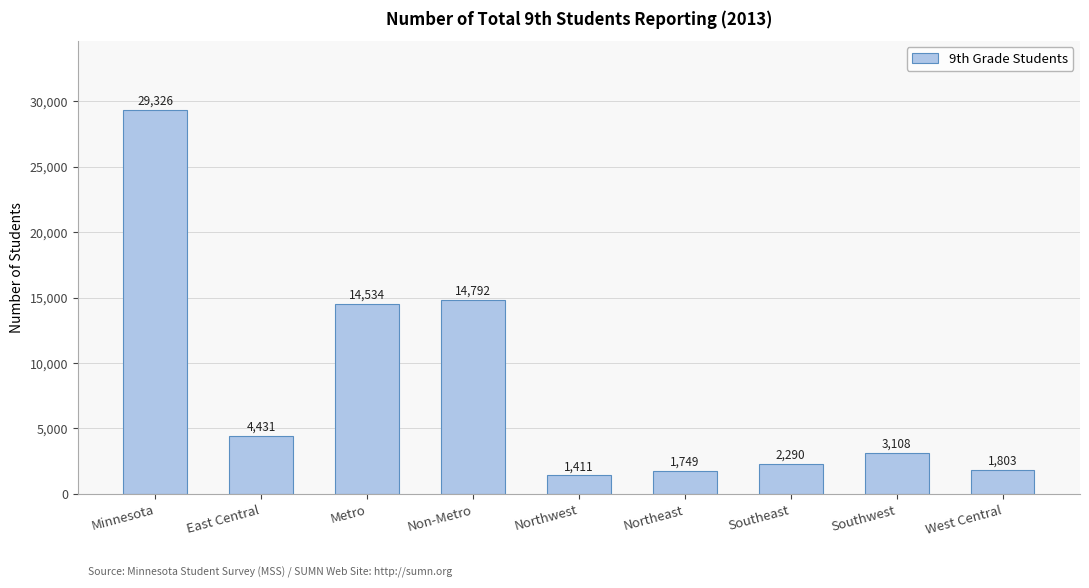

What is the change in value from Metro to Northeast?

-12785